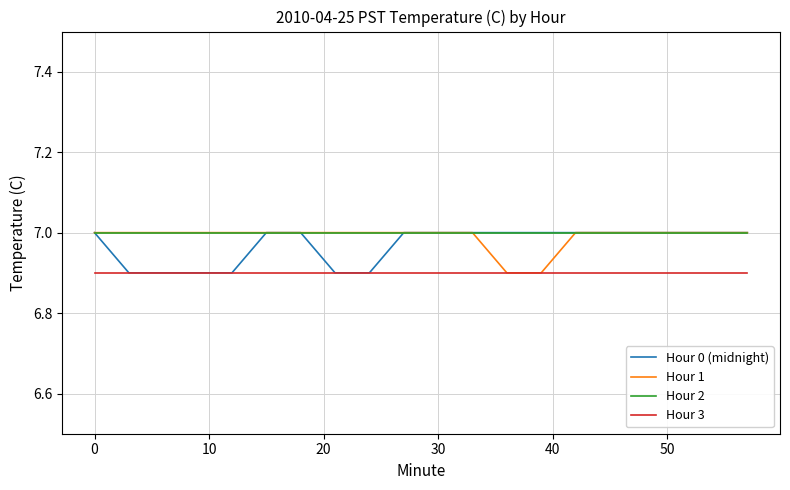

What is the minimum value for Hour 0 (midnight)?

6.9